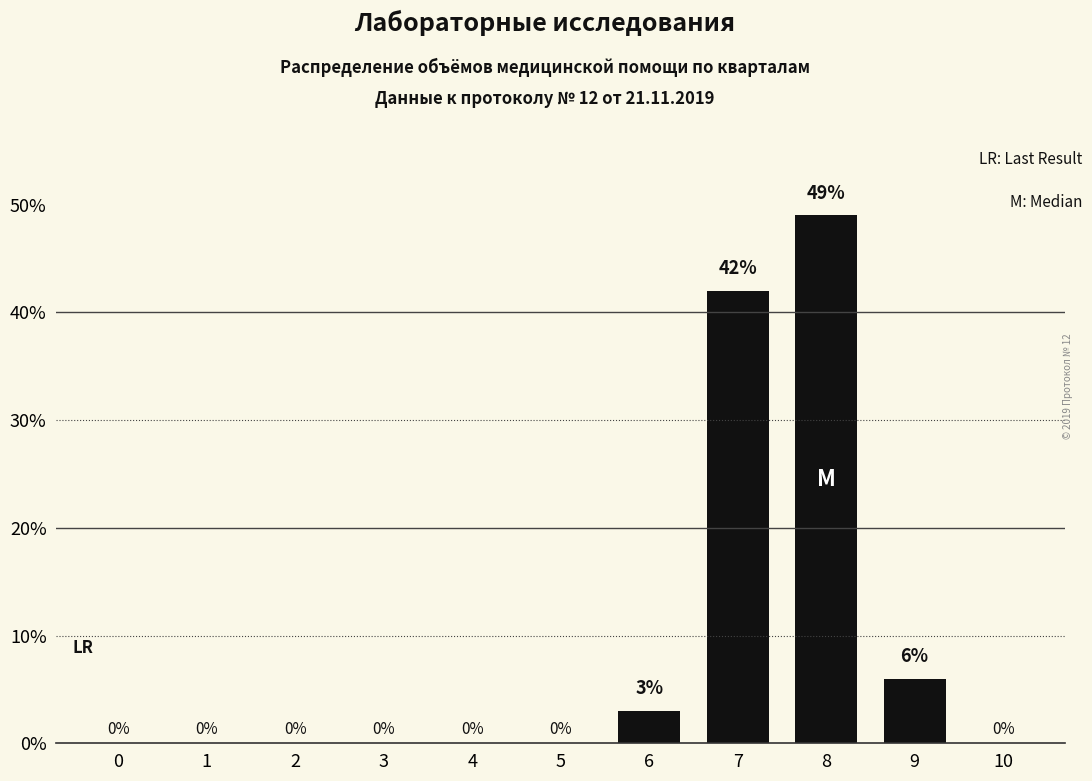

Count the number of values greater than 0.

4